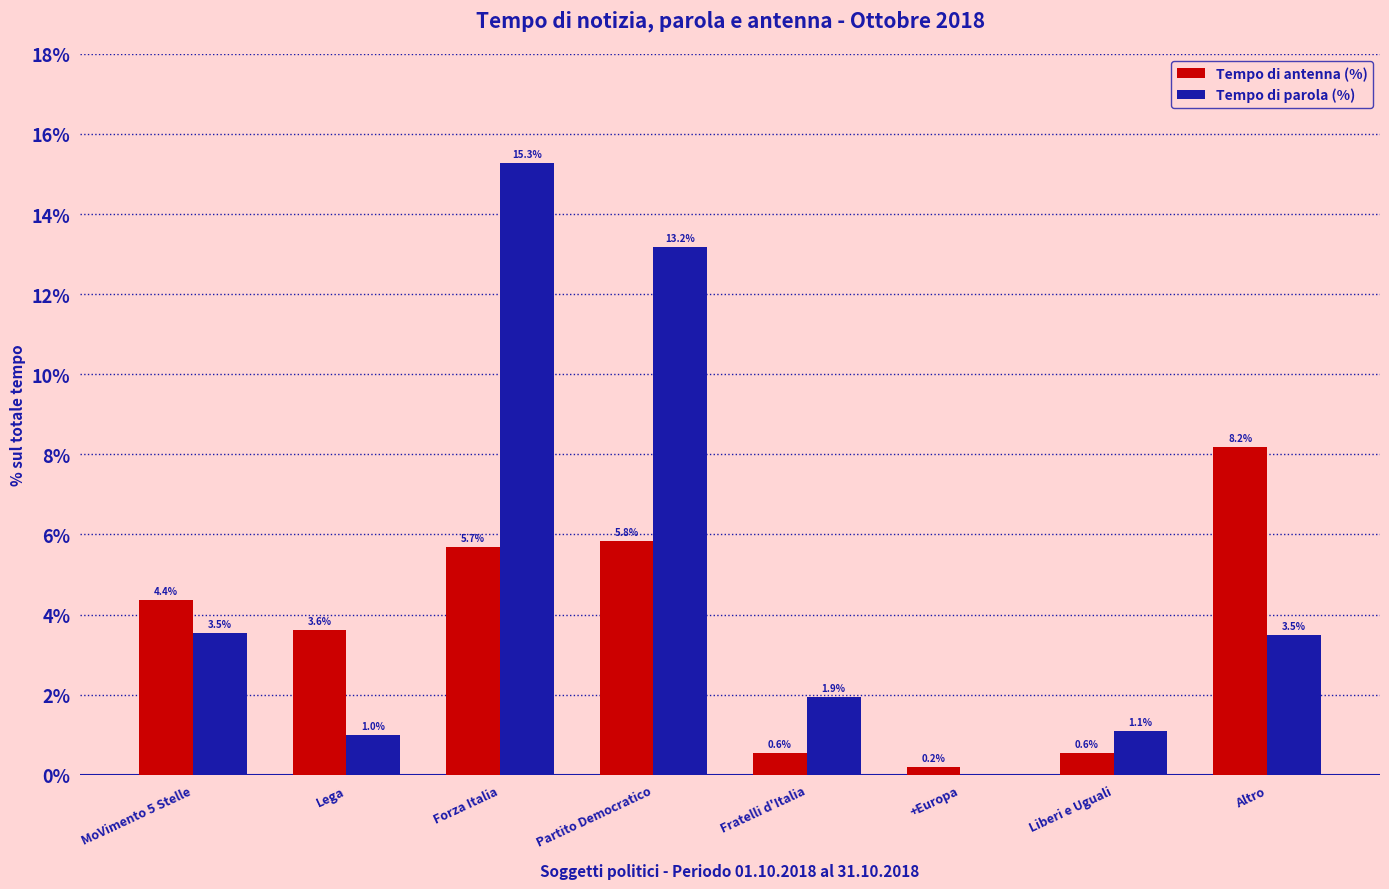

Is it true that Tempo di antenna (%) equals 0.0 at Forza Italia?

False